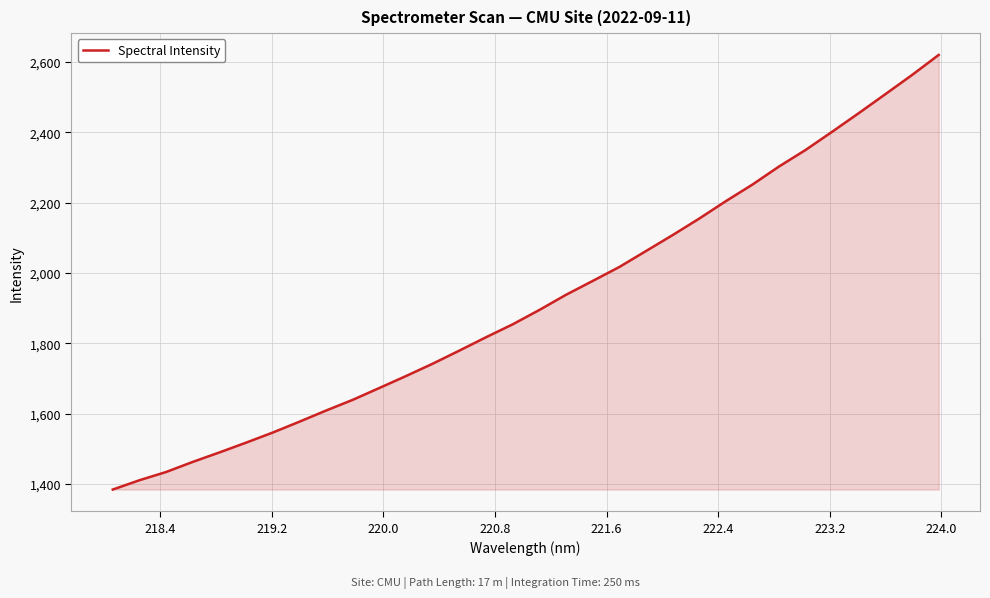

What is the greatest value displayed?

2619.8